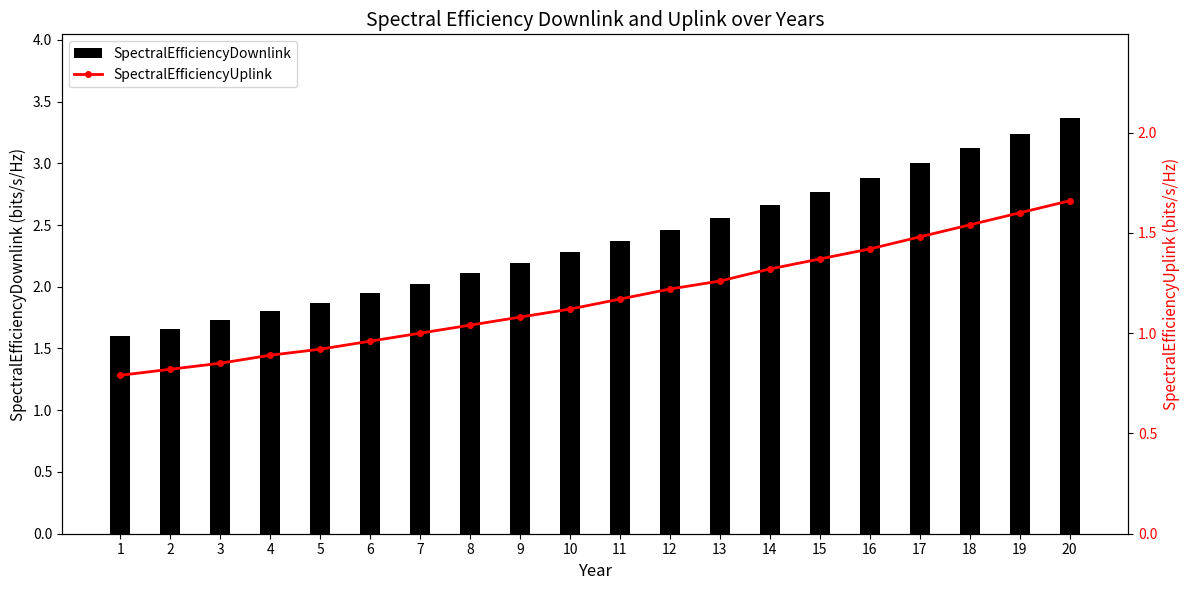

The value of SpectralEfficiencyDownlink at 11 is 2.4. True or false?

True